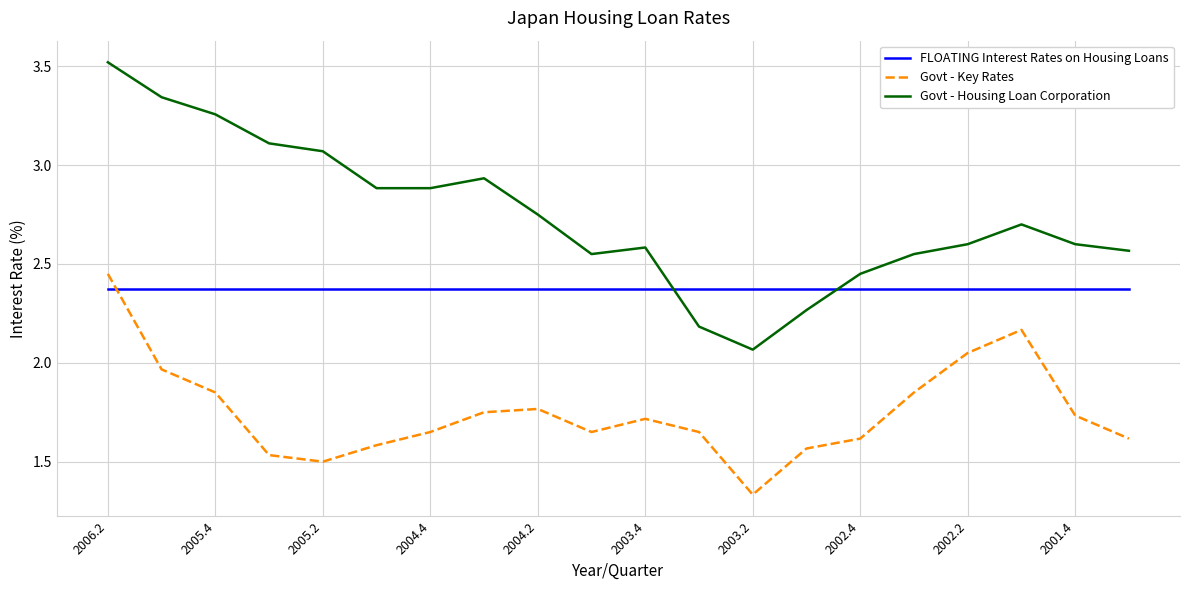

Which series has the largest total across all categories?

Govt - Housing Loan Corporation